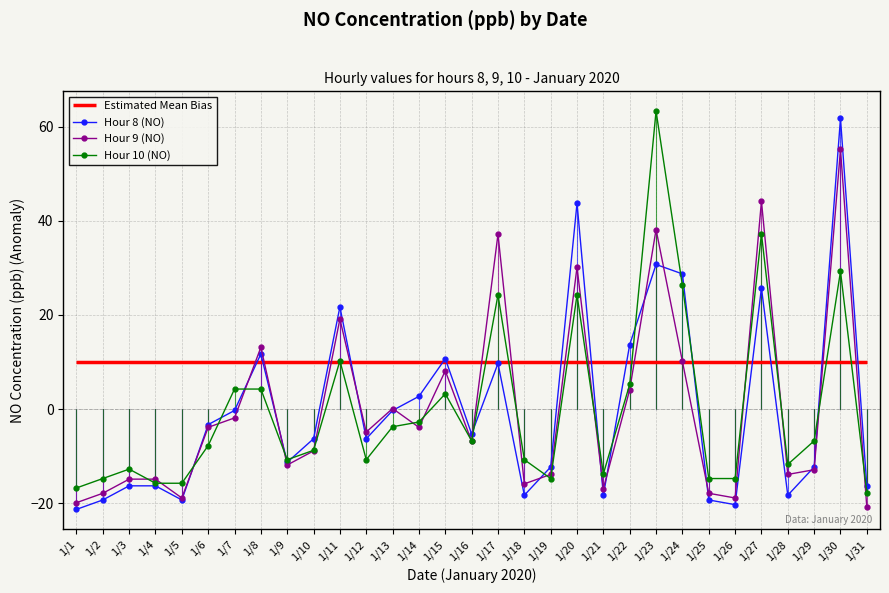

Does the chart have visible grid lines?

Yes